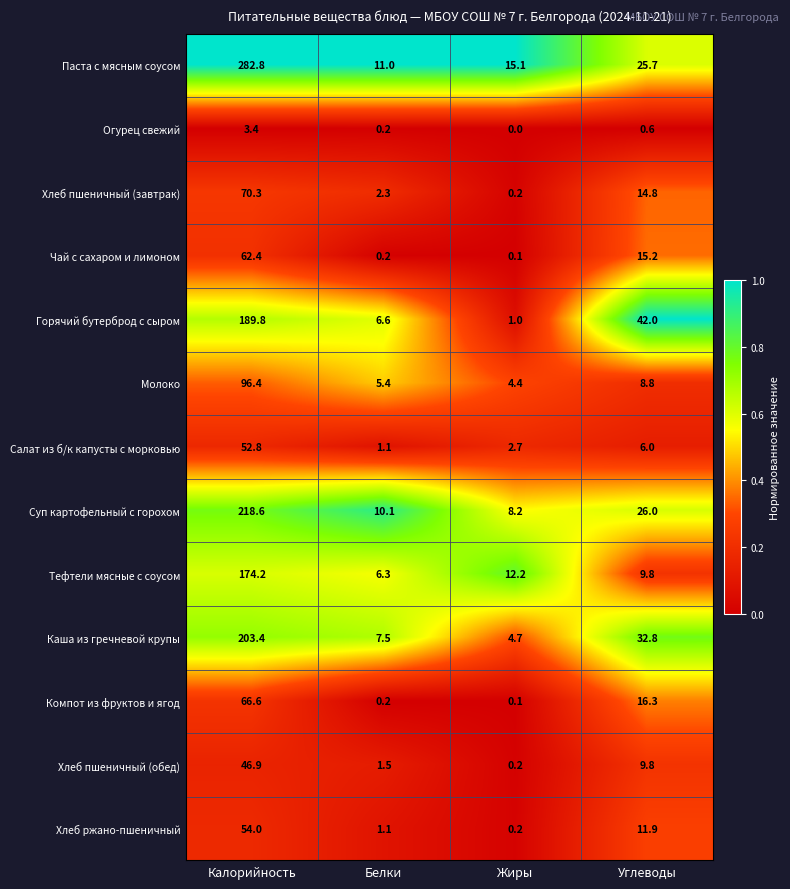

Which series changed the most between Белки and Углеводы?

Горячий бутерброд с сыром